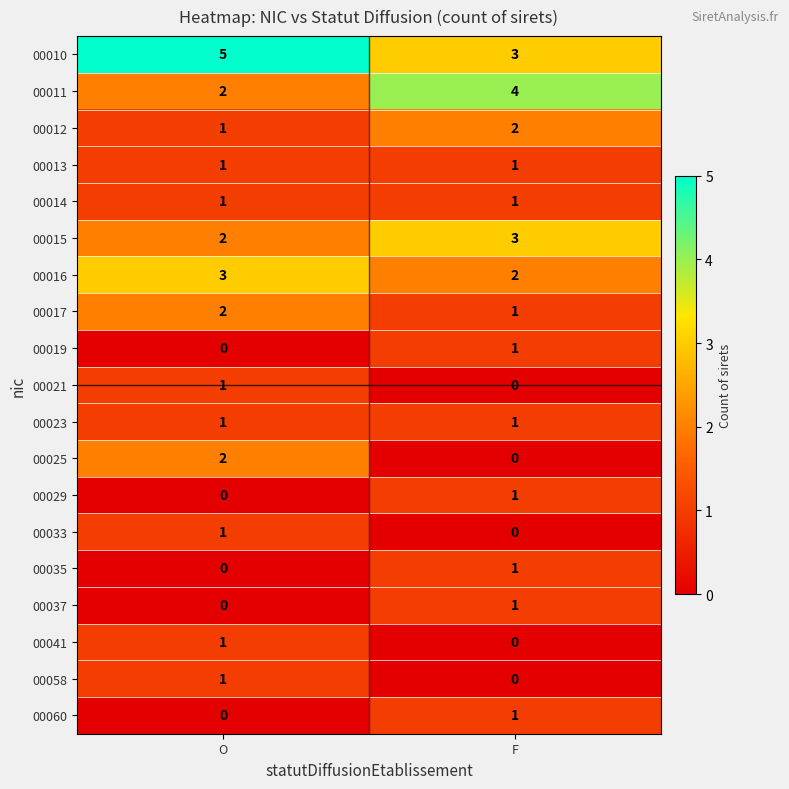

What is the spread (max minus min) of values at F?

4